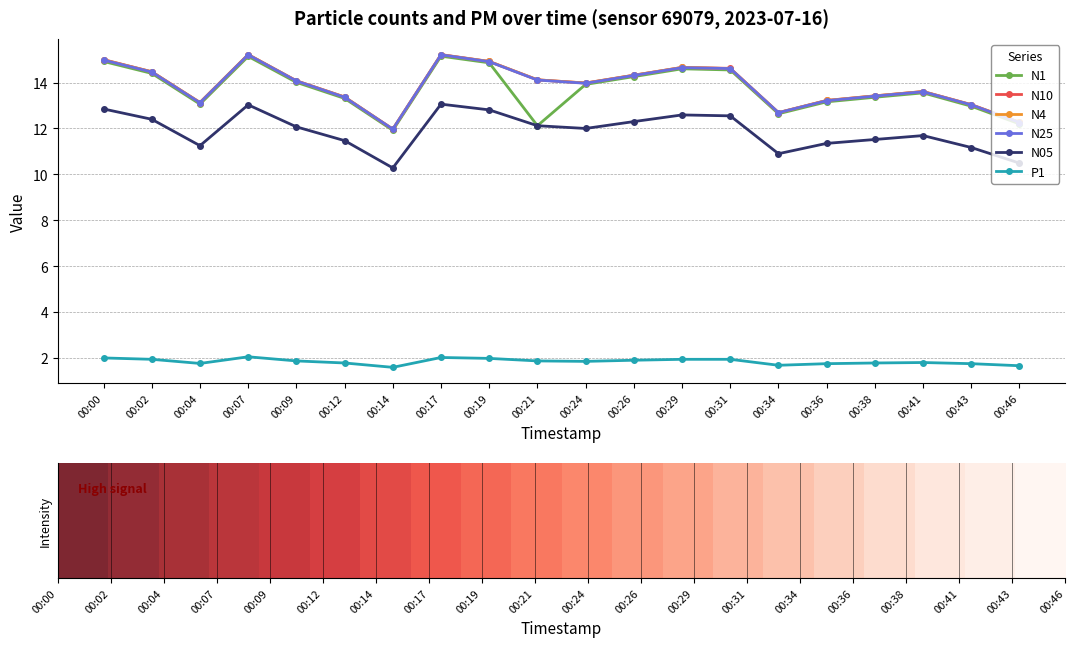

Does the chart have visible grid lines?

Yes